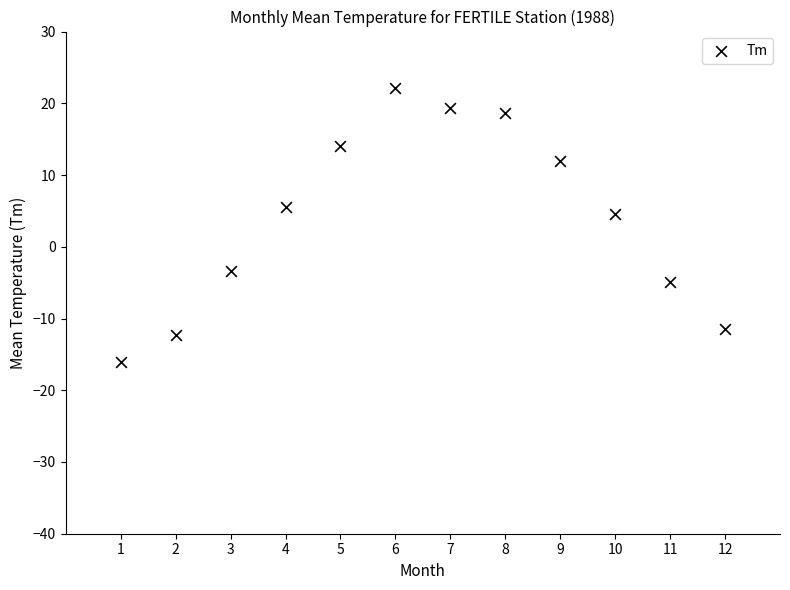

What is the range of Y values (max minus min)?

38.3